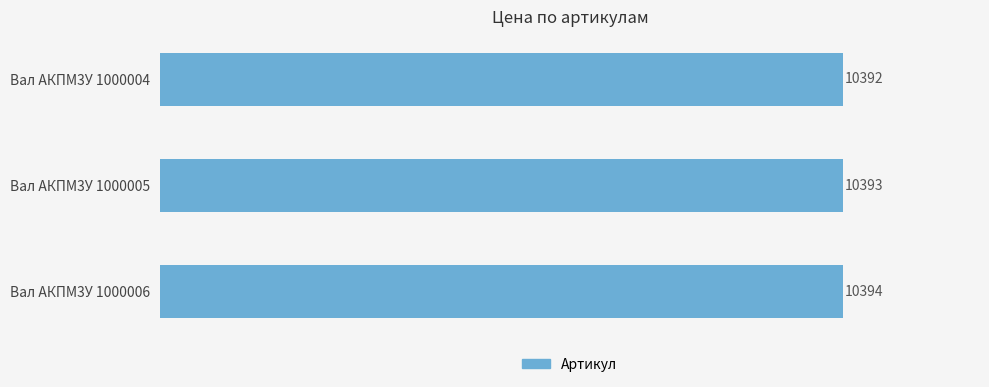

What is the sum of all values?

31179